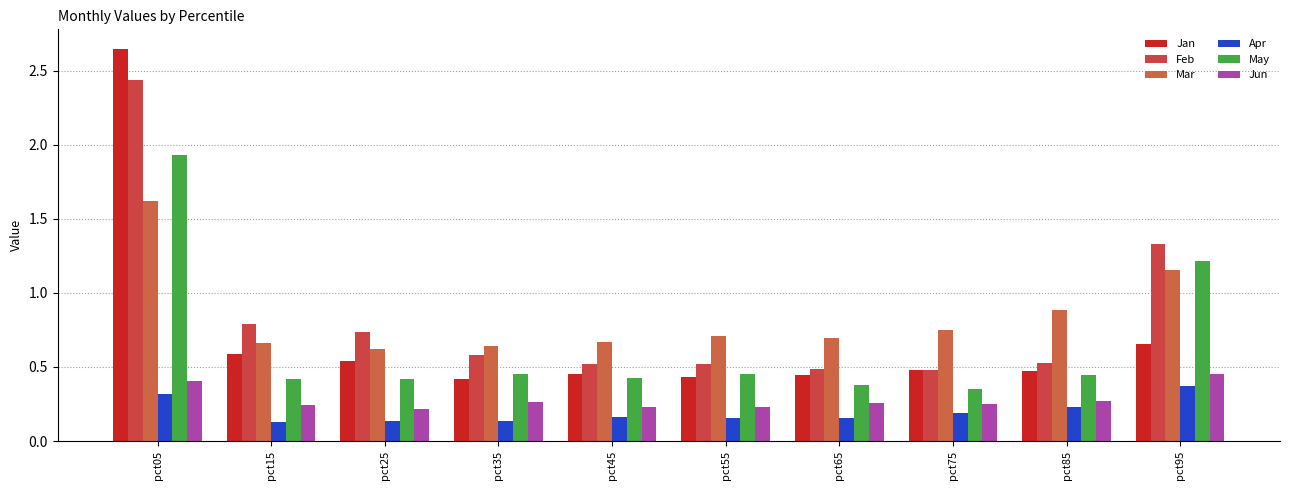

At which category is the sum across all series the highest?

pct05